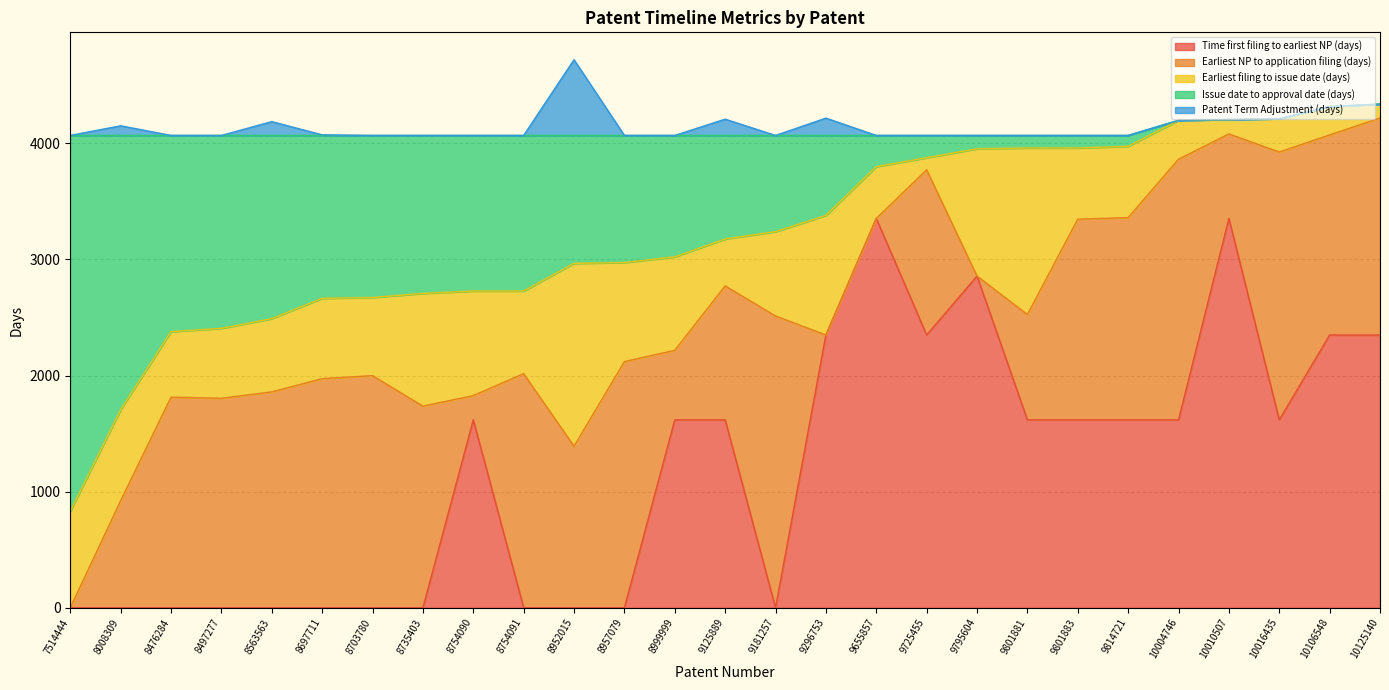

How many distinct data groups are displayed?

5